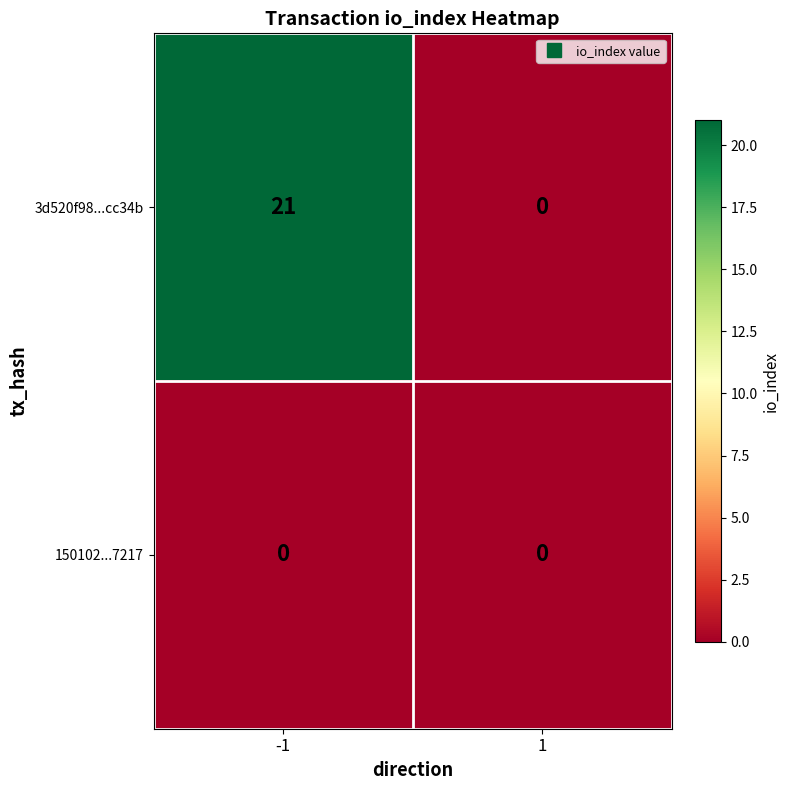

What is the maximum value shown in the chart?

21